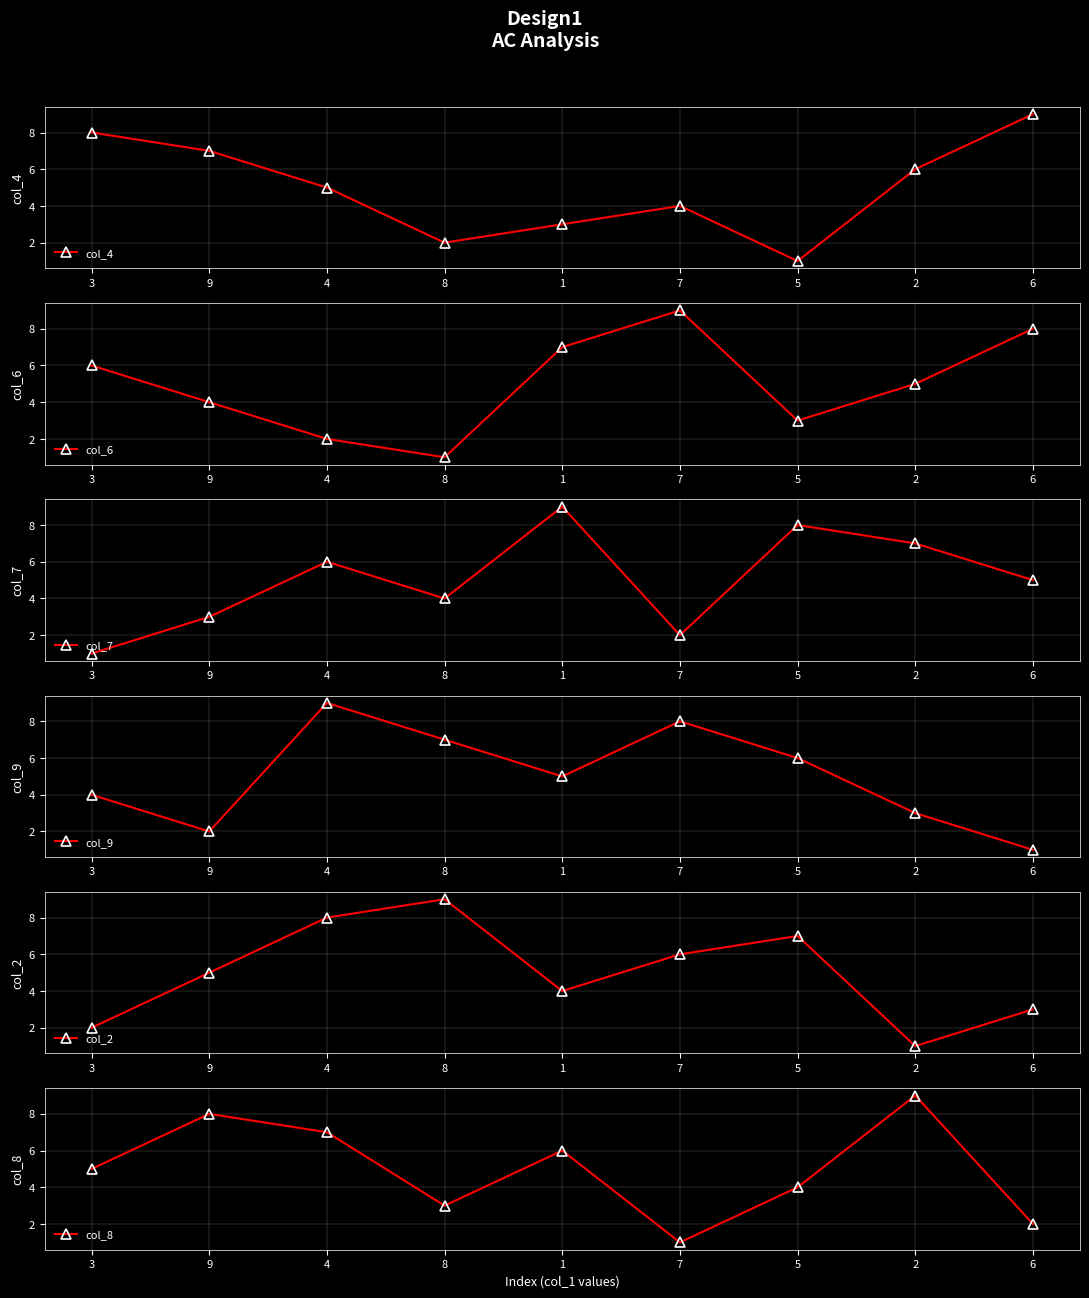

After their last crossing, which series has the higher values: col_9 or col_7?

col_7